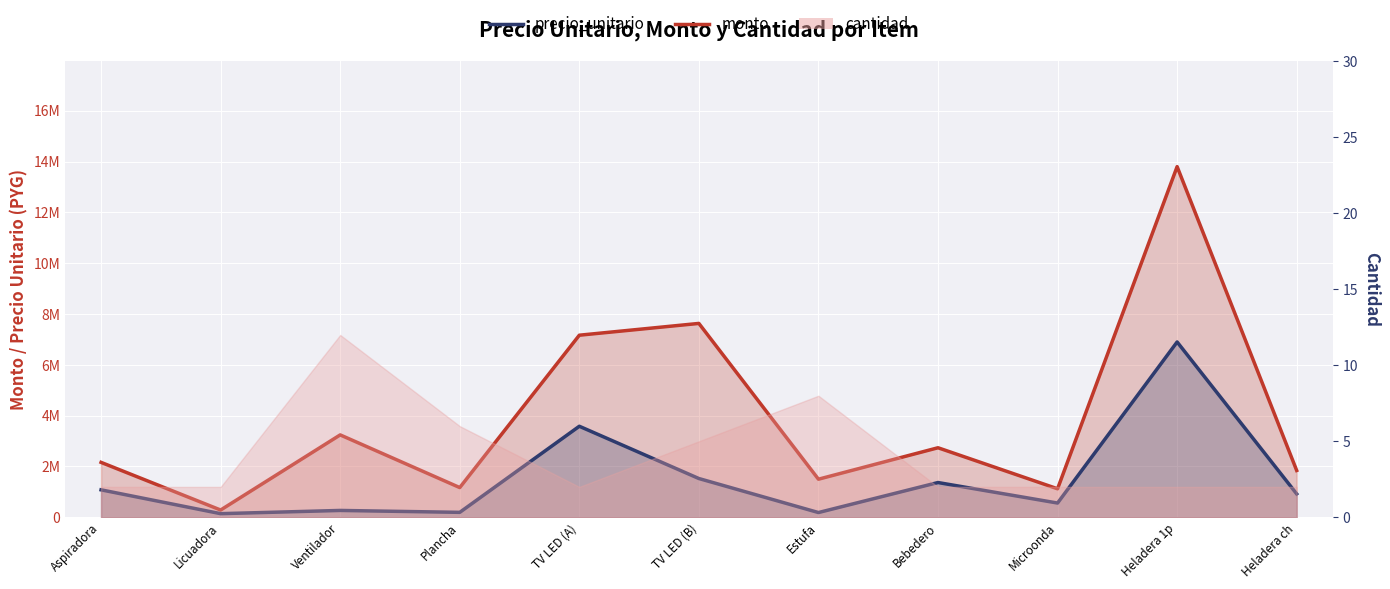

Rank the series at Aspiradora from lowest to highest value.

cantidad_line, precio_unitario, monto_line